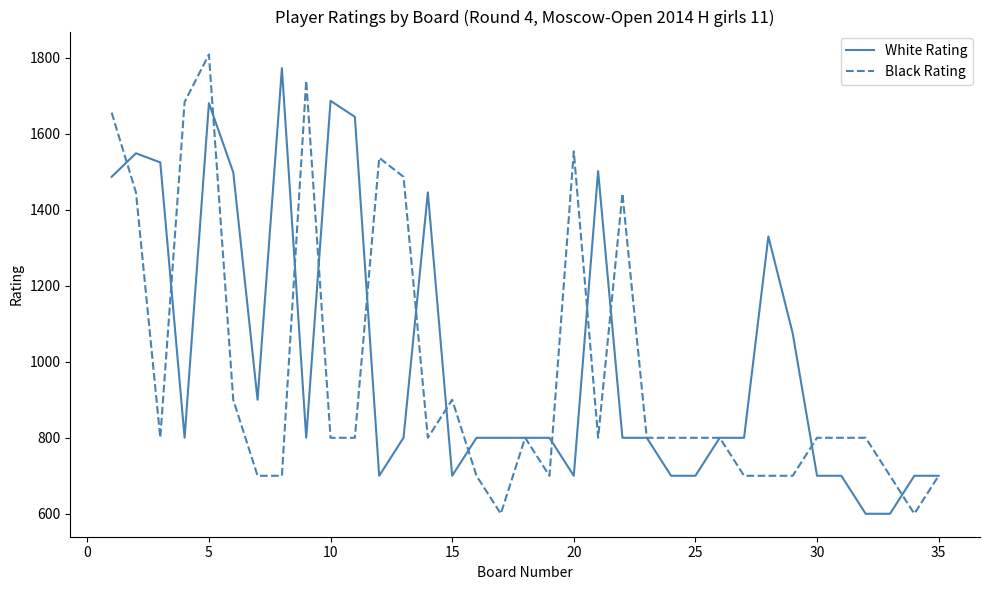

How many distinct data groups are displayed?

2